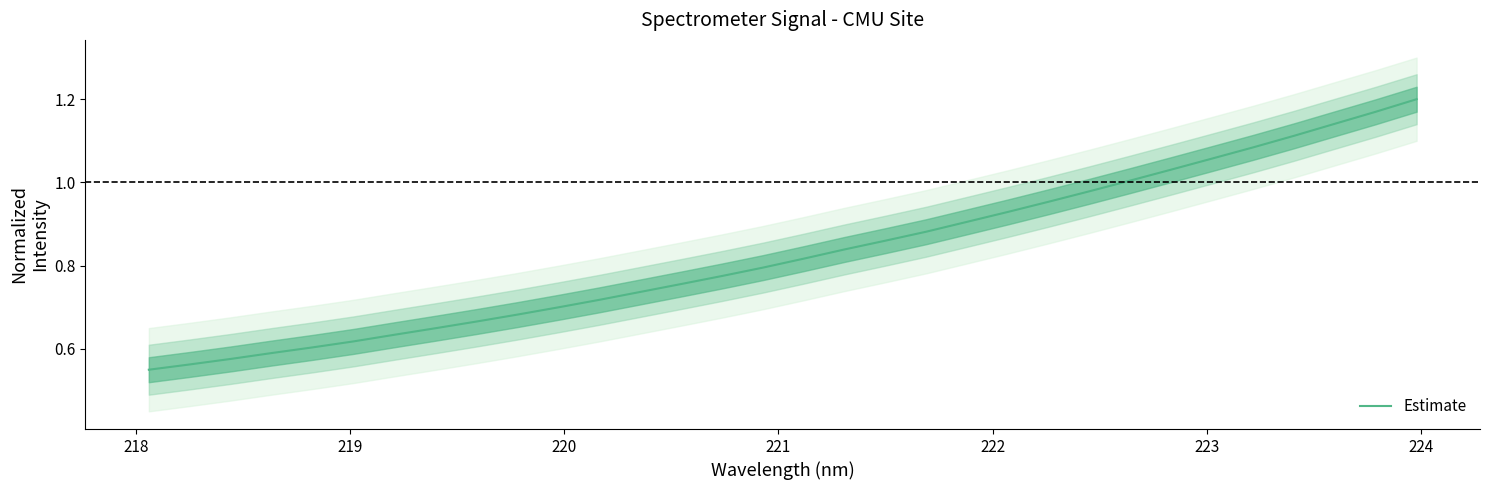

What is the maximum value shown in the chart?

1.2